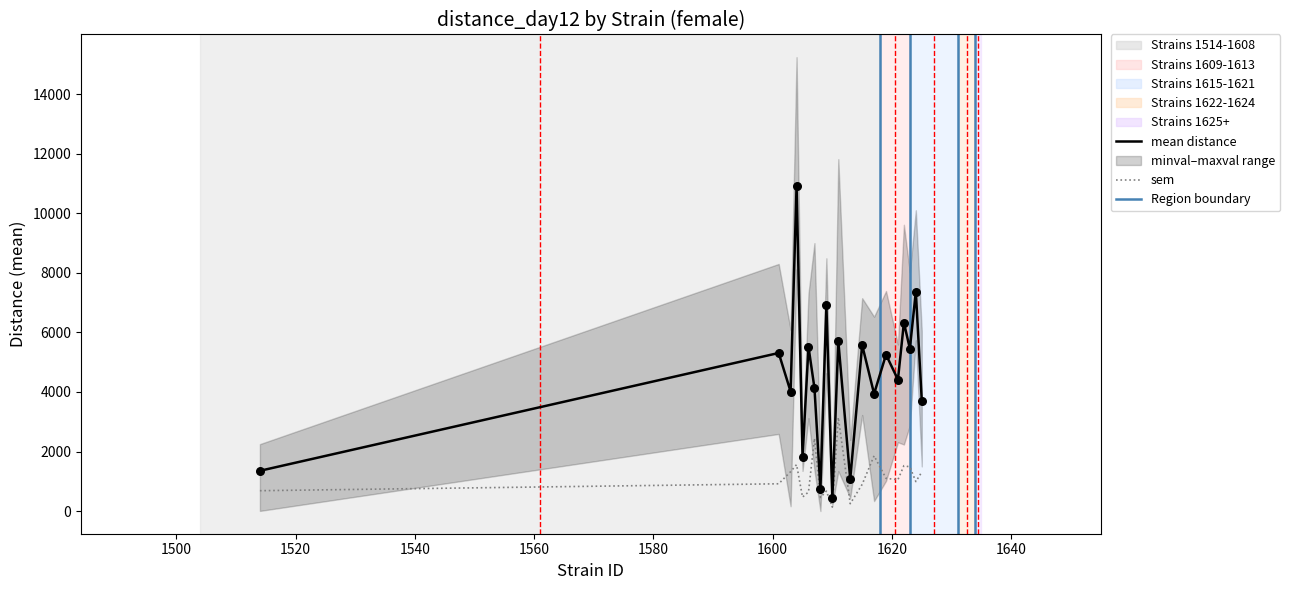

Which series reaches the minimum Y coordinate?

sem